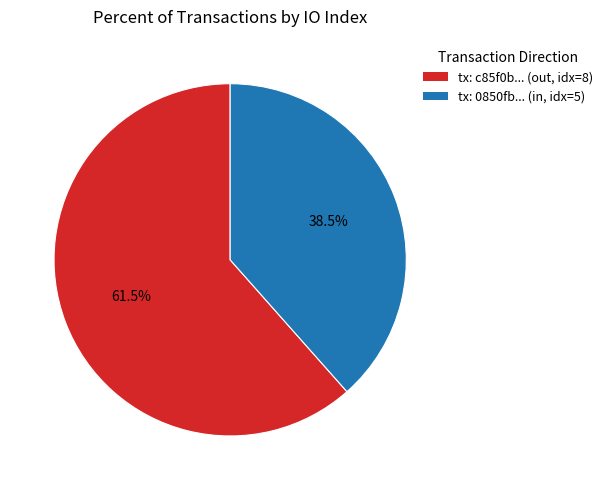

Is there a majority slice in this chart?

Yes